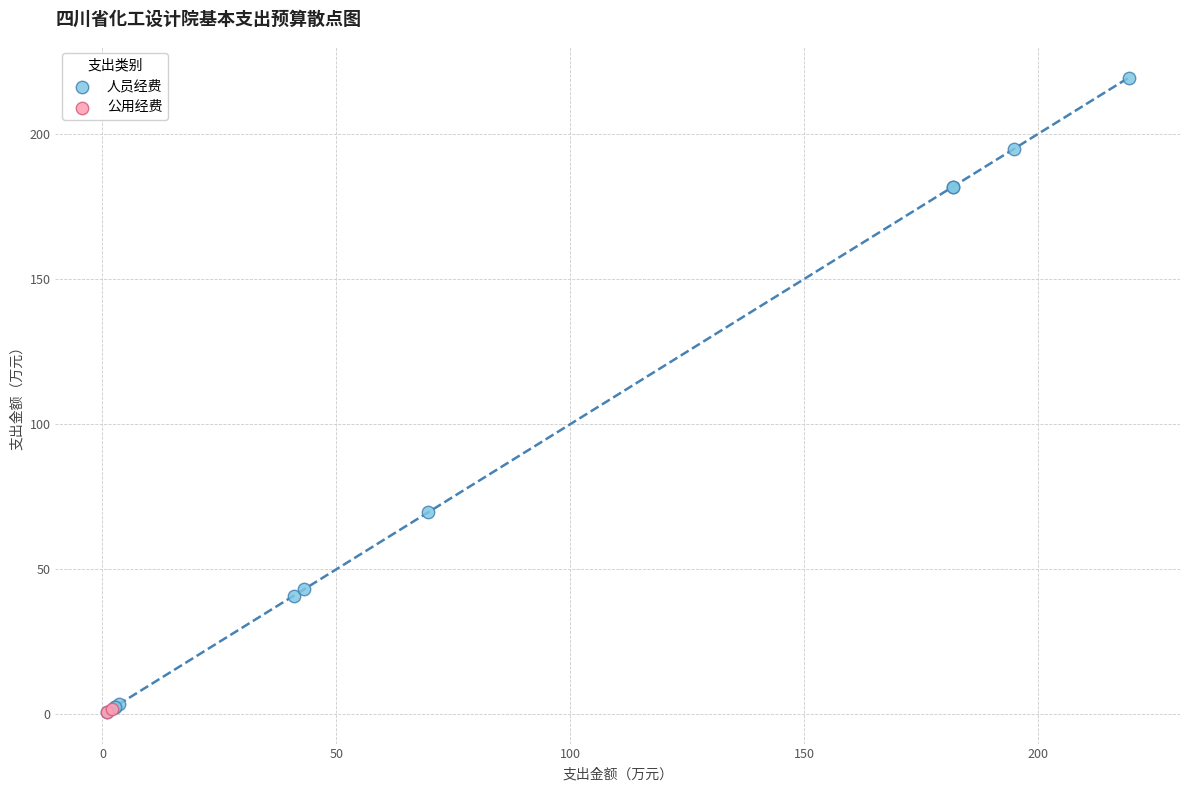

What are all the series names shown in the legend?

人员经费, 公用经费